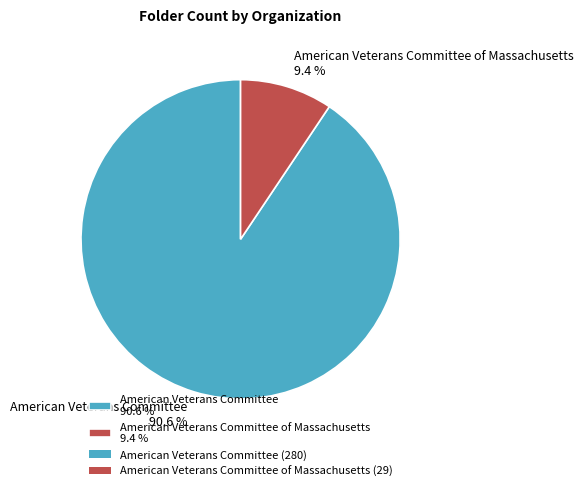

Rank the categories by value from highest to lowest.

American Veterans Committee 90.6 %, American Veterans Committee of Massachusetts 9.4 %